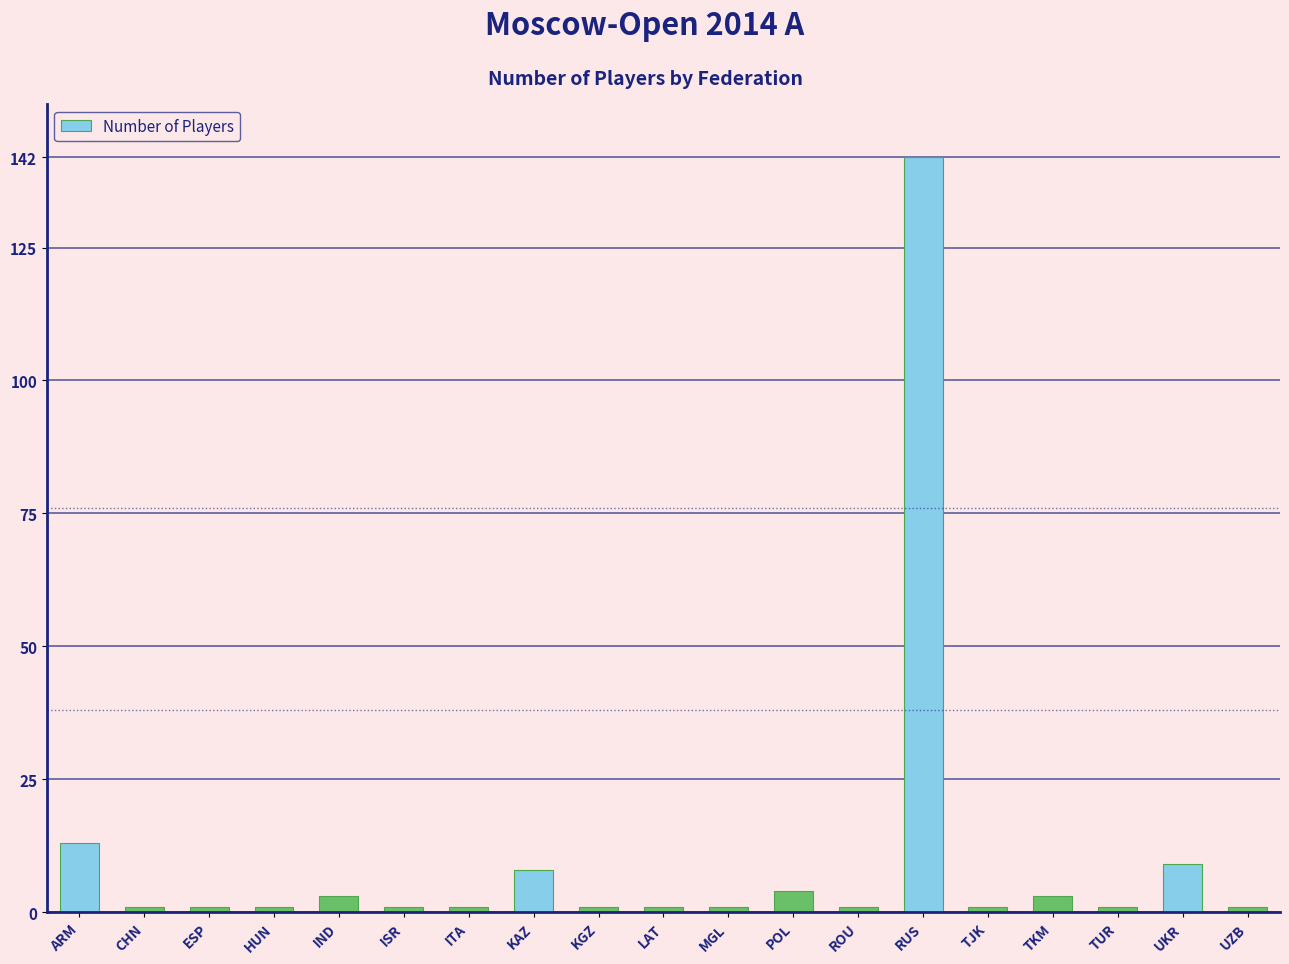

How many data points does each series have?

19